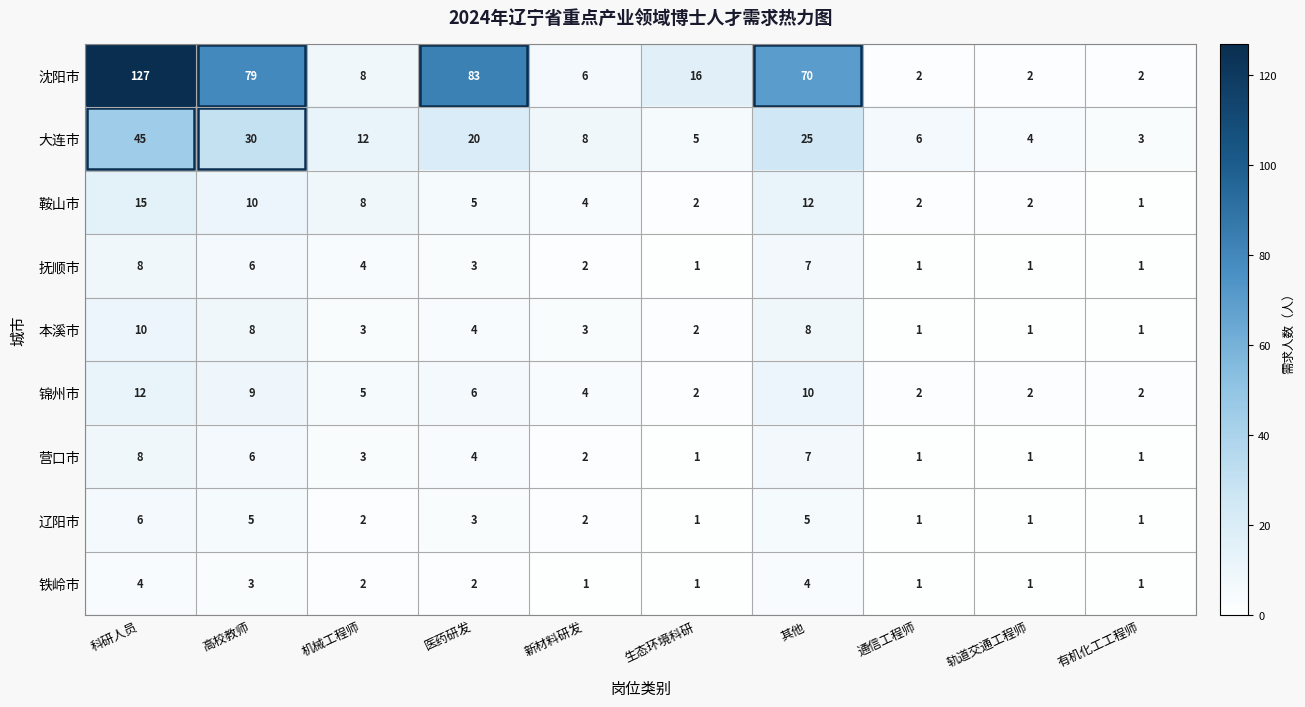

Which series has the largest range (max minus min)?

沈阳市